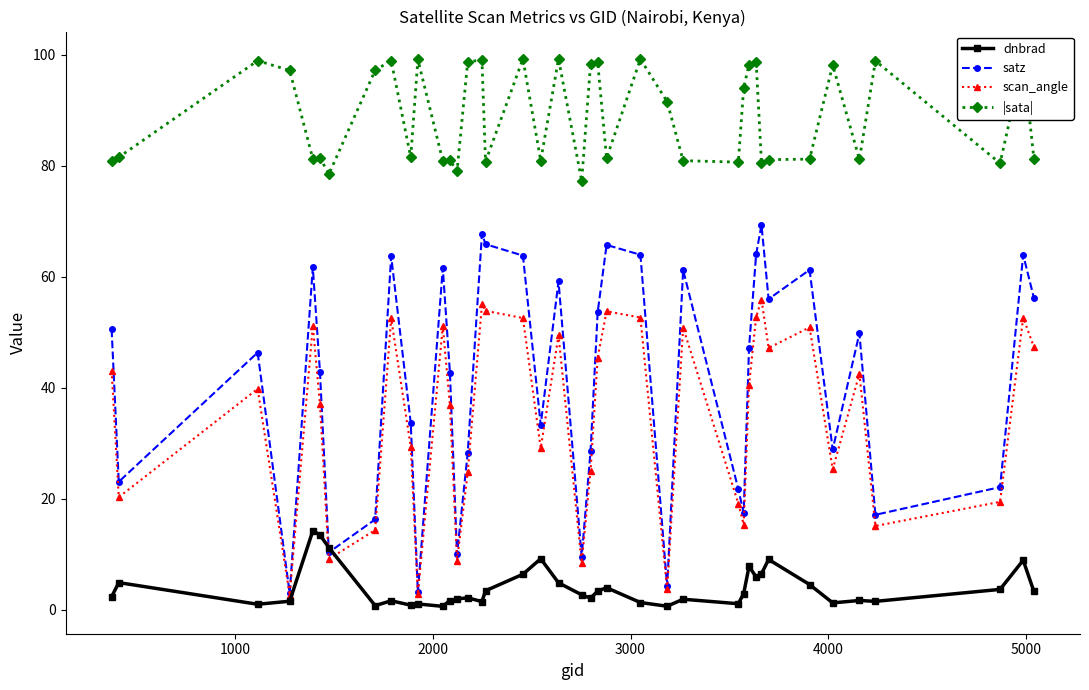

List the series in order of their peak value, highest first.

|sata|, satz, scan_angle, dnbrad